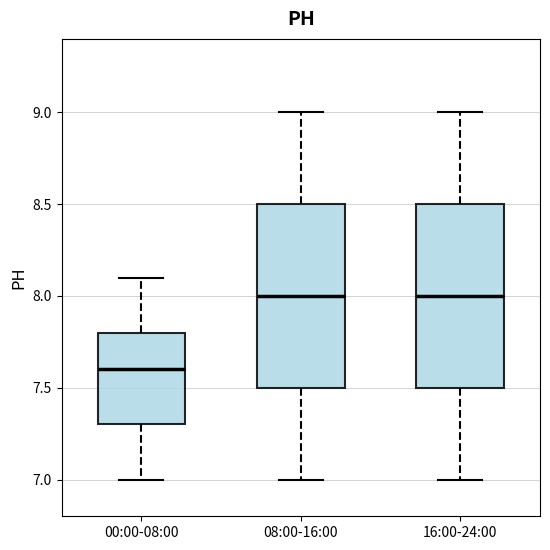

Reading left to right, transcribe this box plot: for each box, give where its median line is, the range the box spans, and where its two whiskers end, as read against the y-axis. The values are not printed on the chart, so give them approximately, as read against the axis.

00:00-08:00: median 7.6, box 7.3 to 7.8, whiskers 7.0 to 8.1
08:00-16:00: median 8.0, box 7.5 to 8.5, whiskers 7.0 to 9.0
16:00-24:00: median 8.0, box 7.5 to 8.5, whiskers 7.0 to 9.0